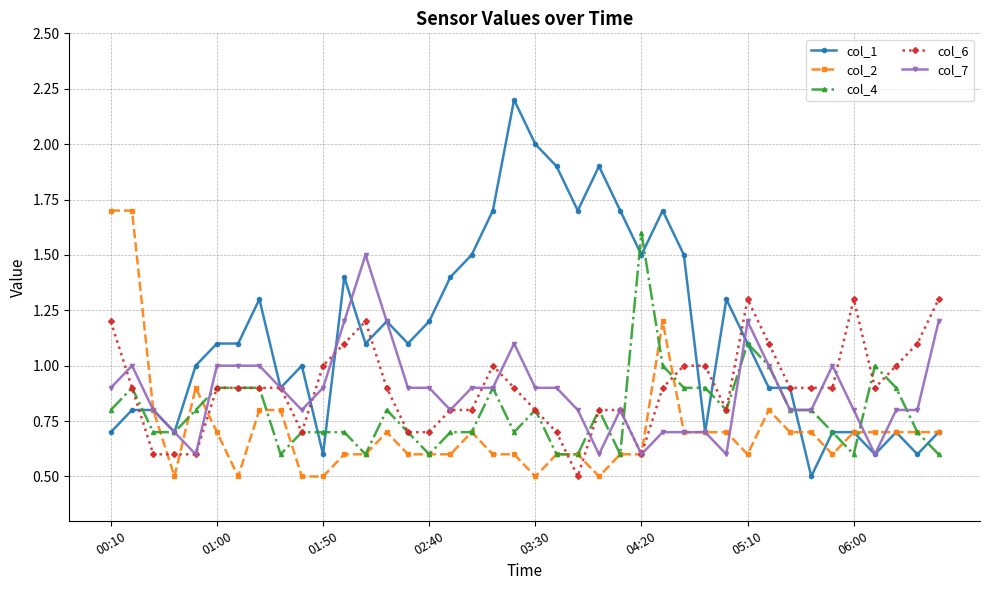

How many lines are shown in the chart?

5